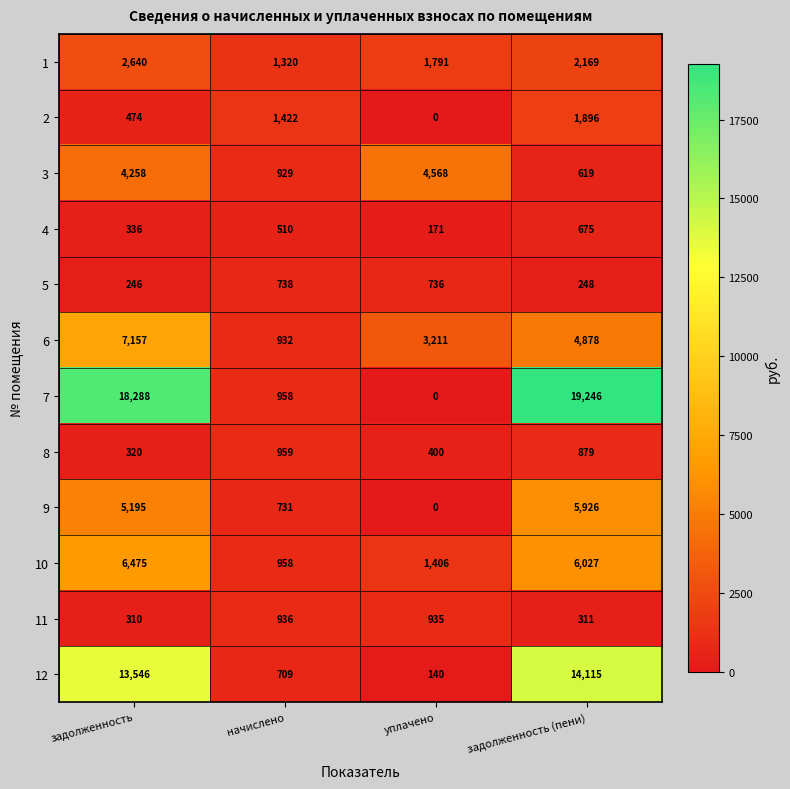

At which label does 1 first exceed 2169?

задолженность